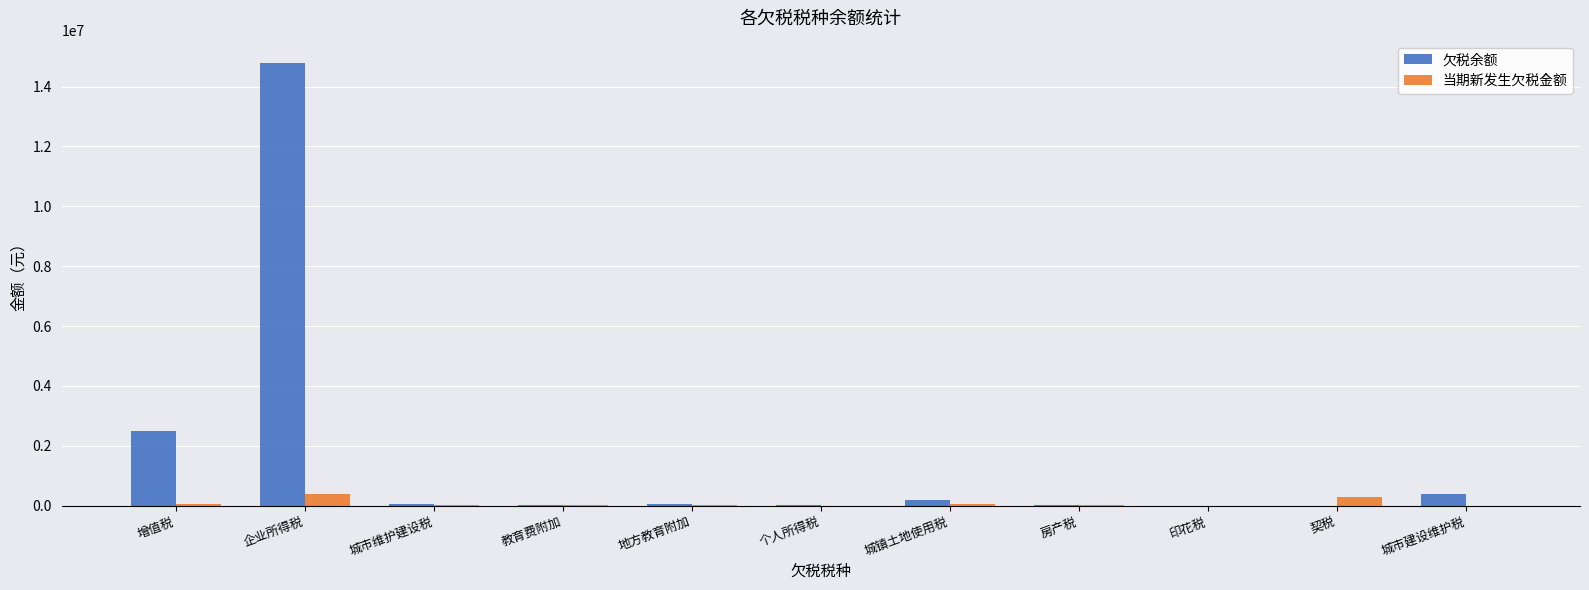

Where is 欠税余额 nearest to the value 7396970?

增值税